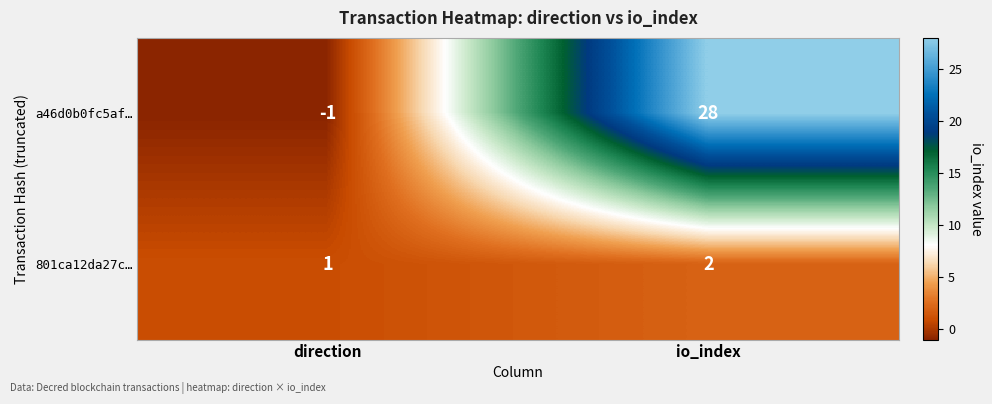

Count the number of categories in the chart.

2